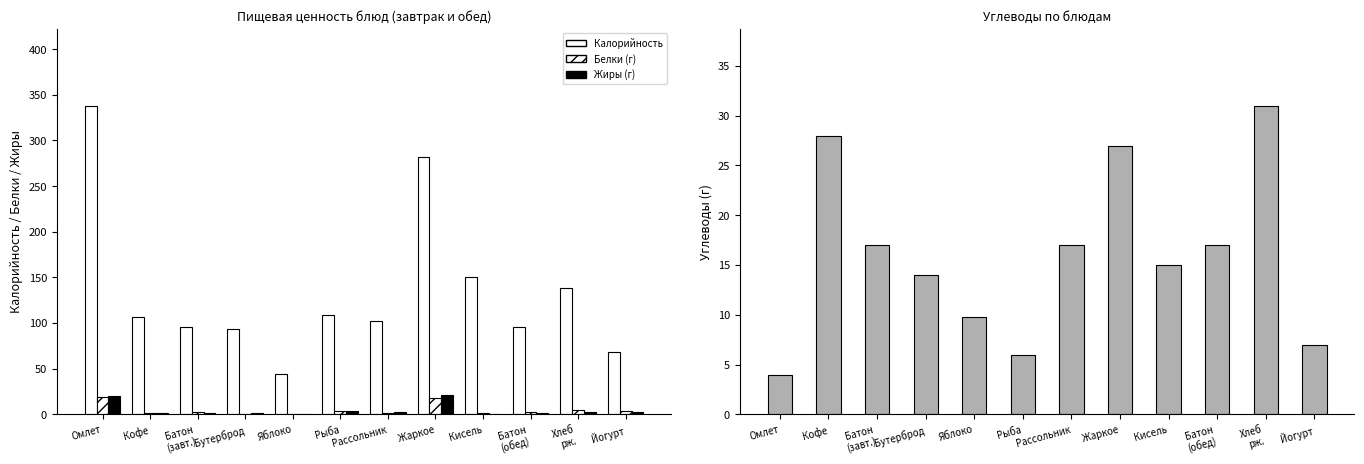

What is the label of the 8th bar from the left?

Жаркое